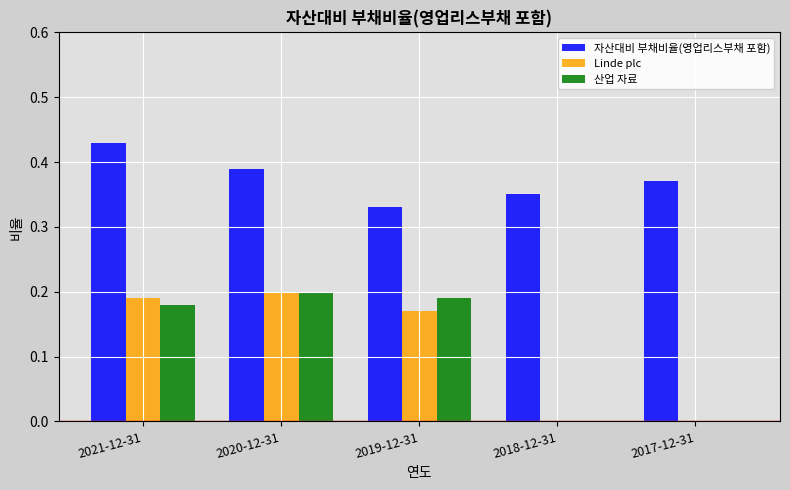

The 산업 자료 series shows 0.1 at 2020-12-31. True or false?

False